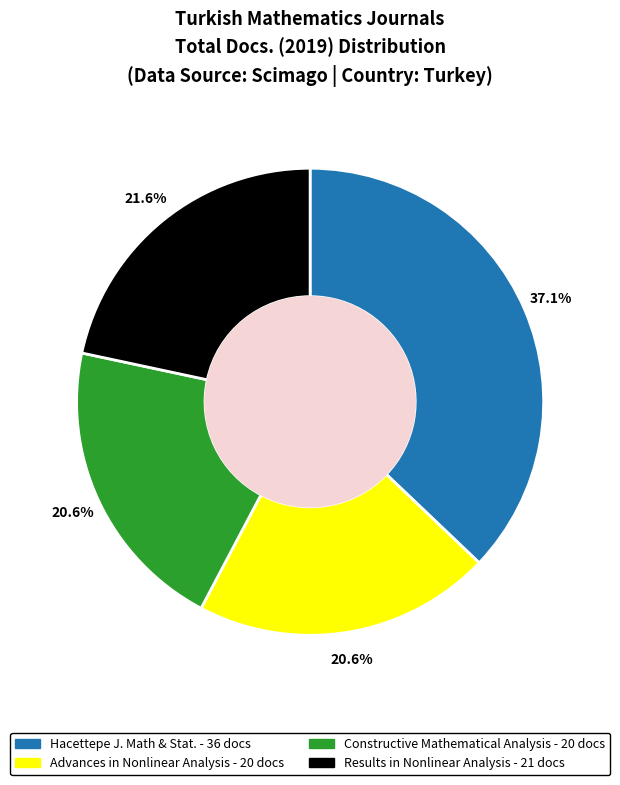

How many segments does this pie chart have?

4